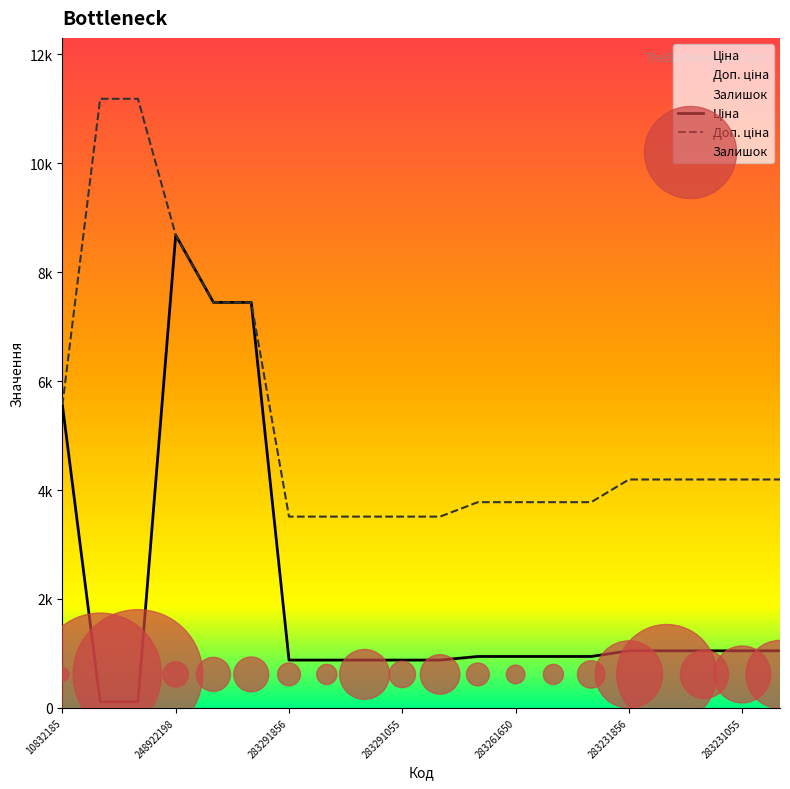

Which series has the largest total across all categories?

Доп. ціна